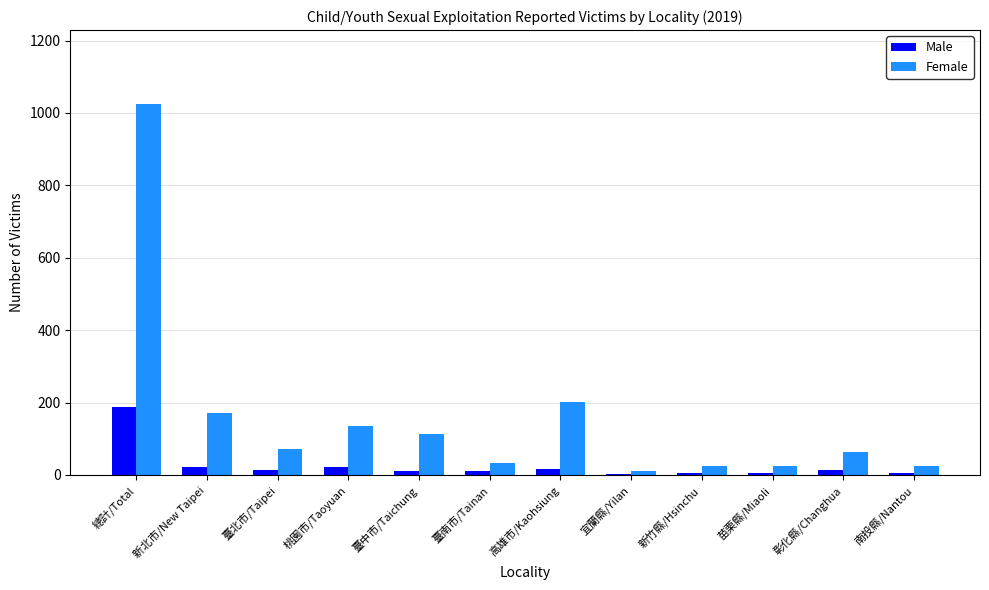

The Female series shows 114 at 臺北市/Taipei. True or false?

False